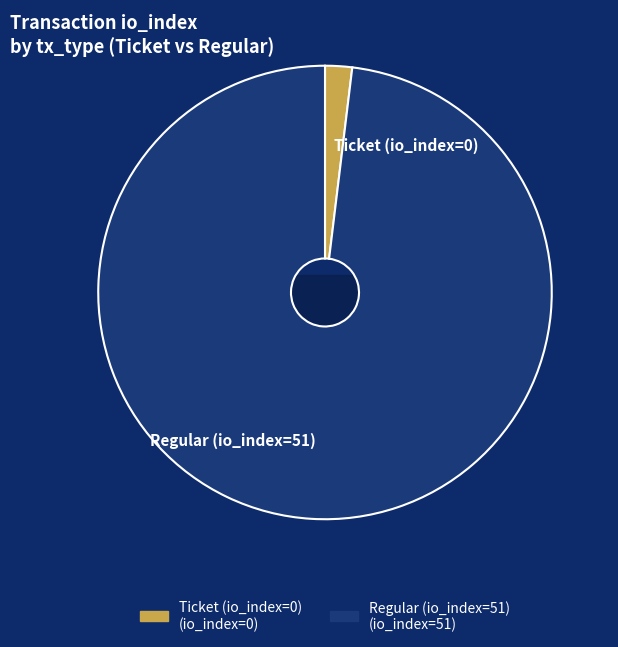

How many slices are in this pie chart?

2